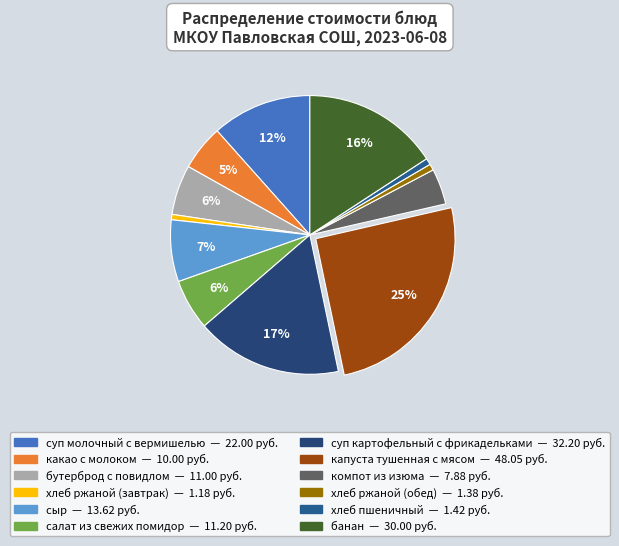

Rank the categories by value from lowest to highest.

хлеб ржаной (завтрак), хлеб ржаной (обед), хлеб пшеничный, компот из изюма, какао с молоком, бутерброд с повидлом, салат из свежих помидор, сыр, суп молочный с вермишелью, банан, суп картофельный с фрикадельками, капуста тушенная с мясом